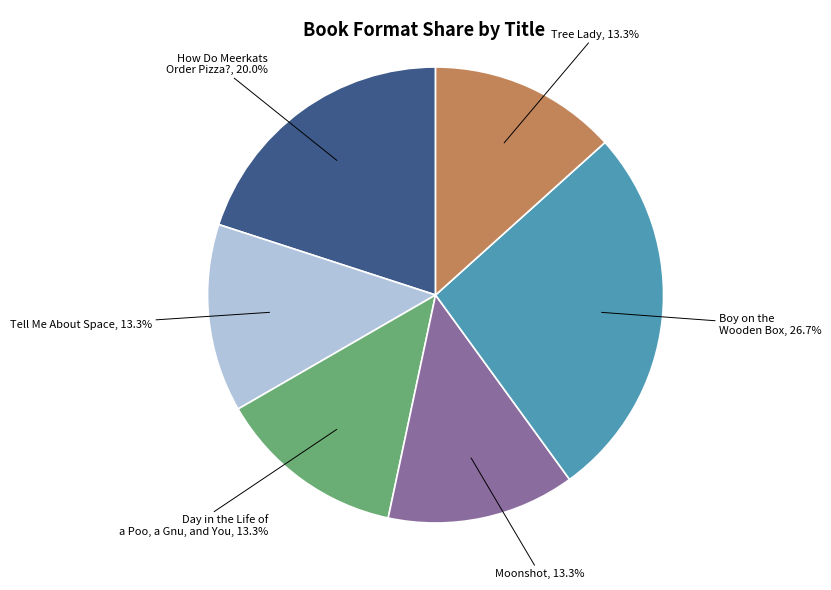

What is the ratio of the value at Boy on the Wooden Box to the value at Tree Lady?

2.0